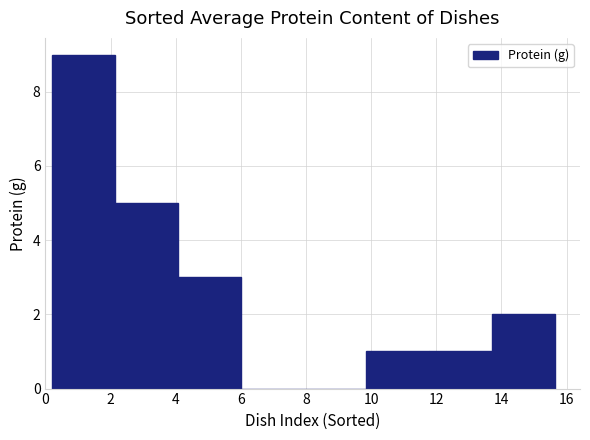

Over which range of the x-axis is the bar tallest?

0.2 to 2.2